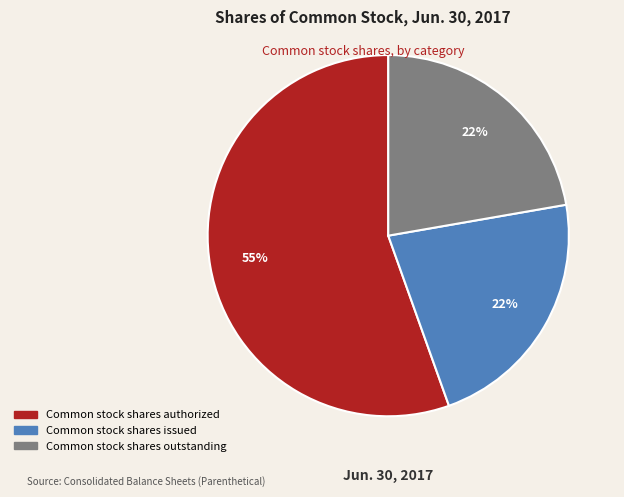

Is it true that Common stock shares issued is 22% of the pie?

True